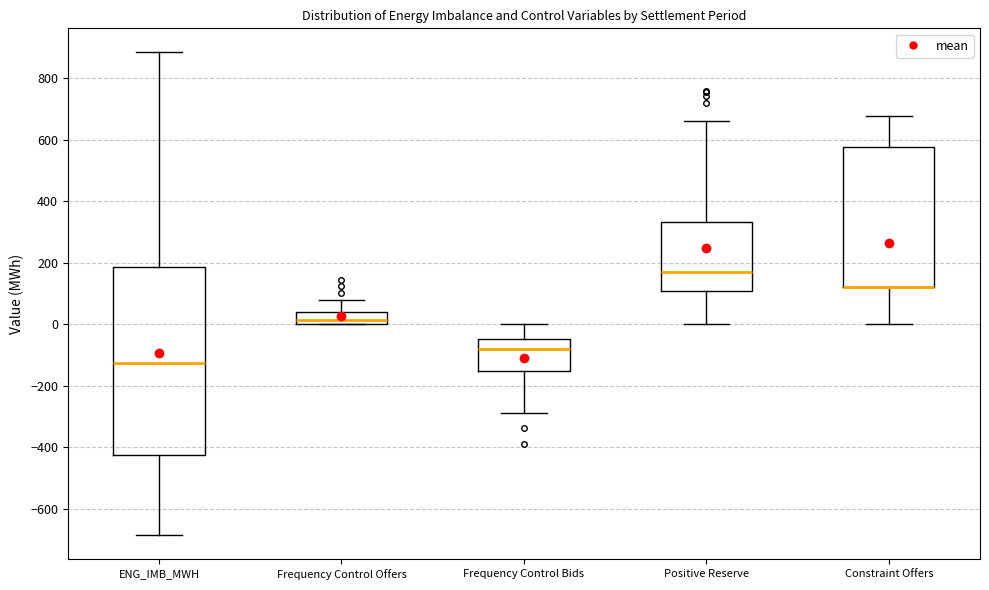

Reading left to right, read every box against the y-axis: the position of its median line, the range the box covers, and the ends of its whiskers. The values are not printed on the chart, so give them approximately, as read against the axis.

ENG_IMB_MWH: median -120, box -420 to 180, whiskers -680 to 880
Frequency Control Offers: median 20, box 0 to 40, whiskers 0 to 80
Frequency Control Bids: median -80, box -160 to -40, whiskers -280 to 0
Positive Reserve: median 180, box 100 to 340, whiskers 0 to 660
Constraint Offers: median 120 (drawn on the box's lower edge), box 120 to 580, whiskers 0 to 680